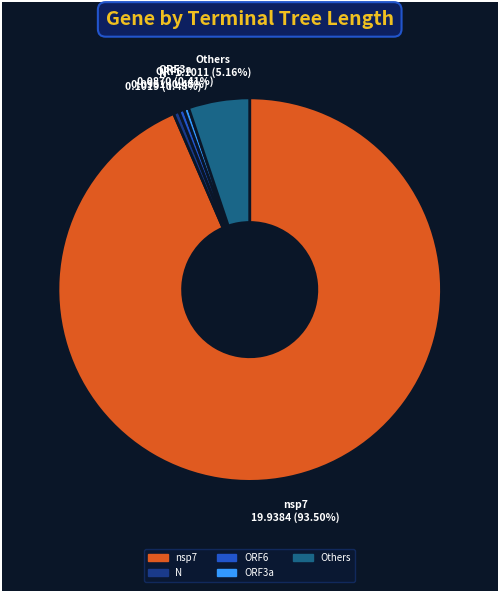

Does any single category account for the majority?

Yes